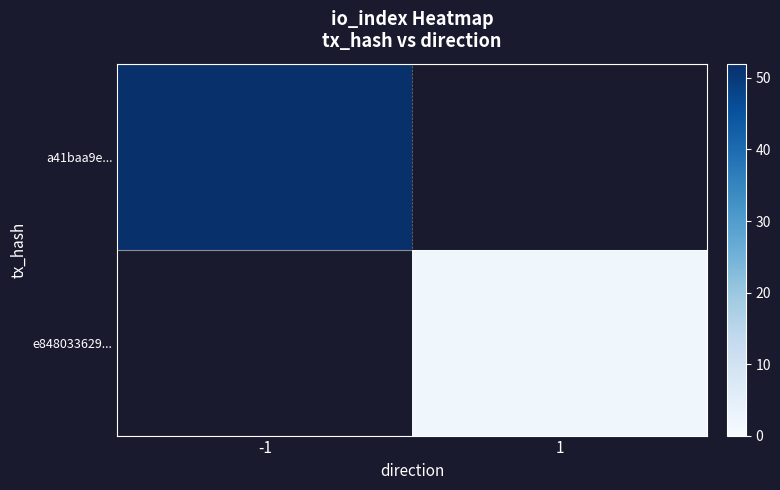

Which series has the largest range (max minus min)?

a41baa9e...